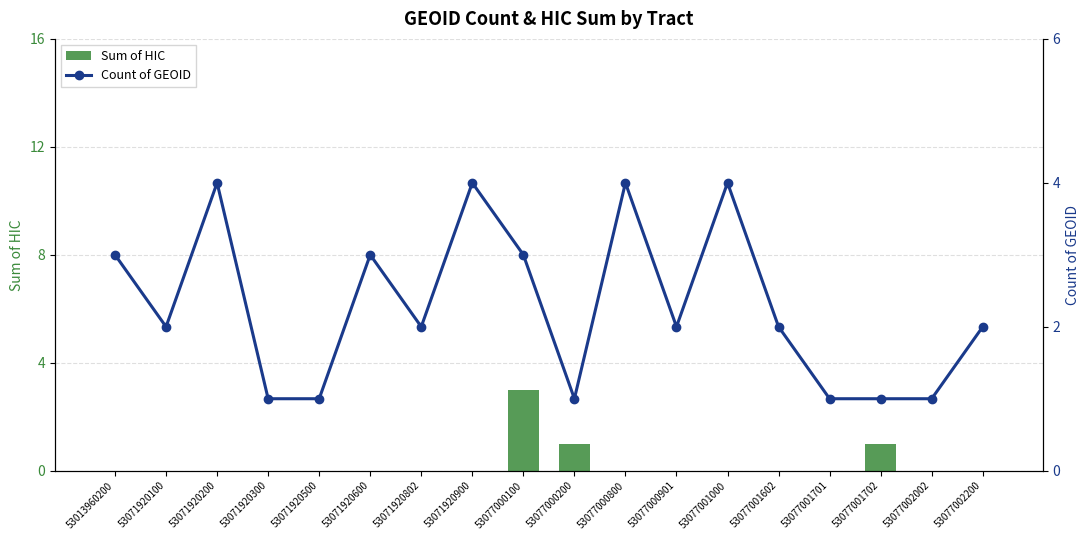

How many data points in Sum of HIC are above 0?

3